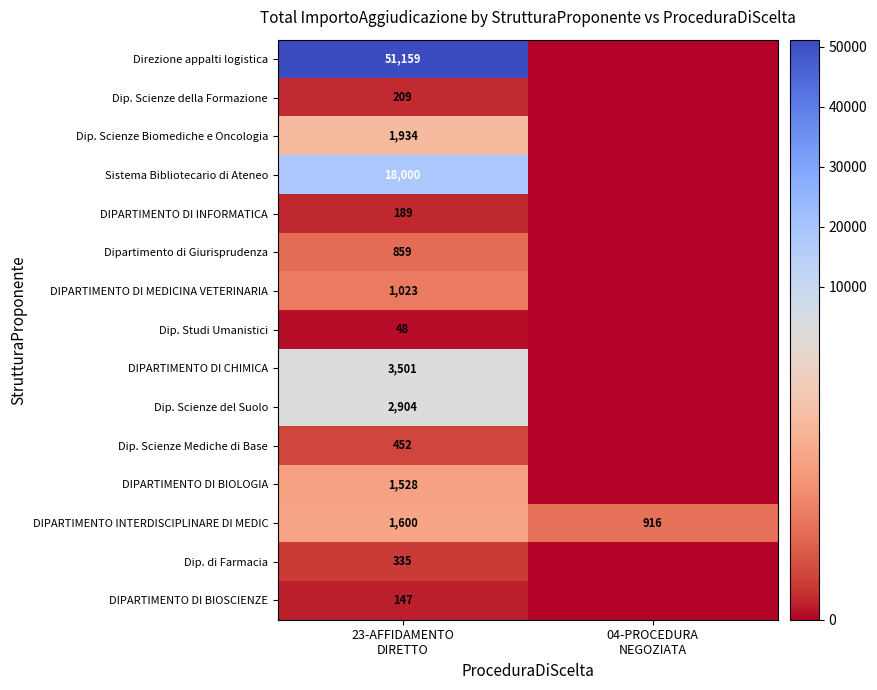

What is the sum of all Dip. Scienze del Suolo values?

2904.0